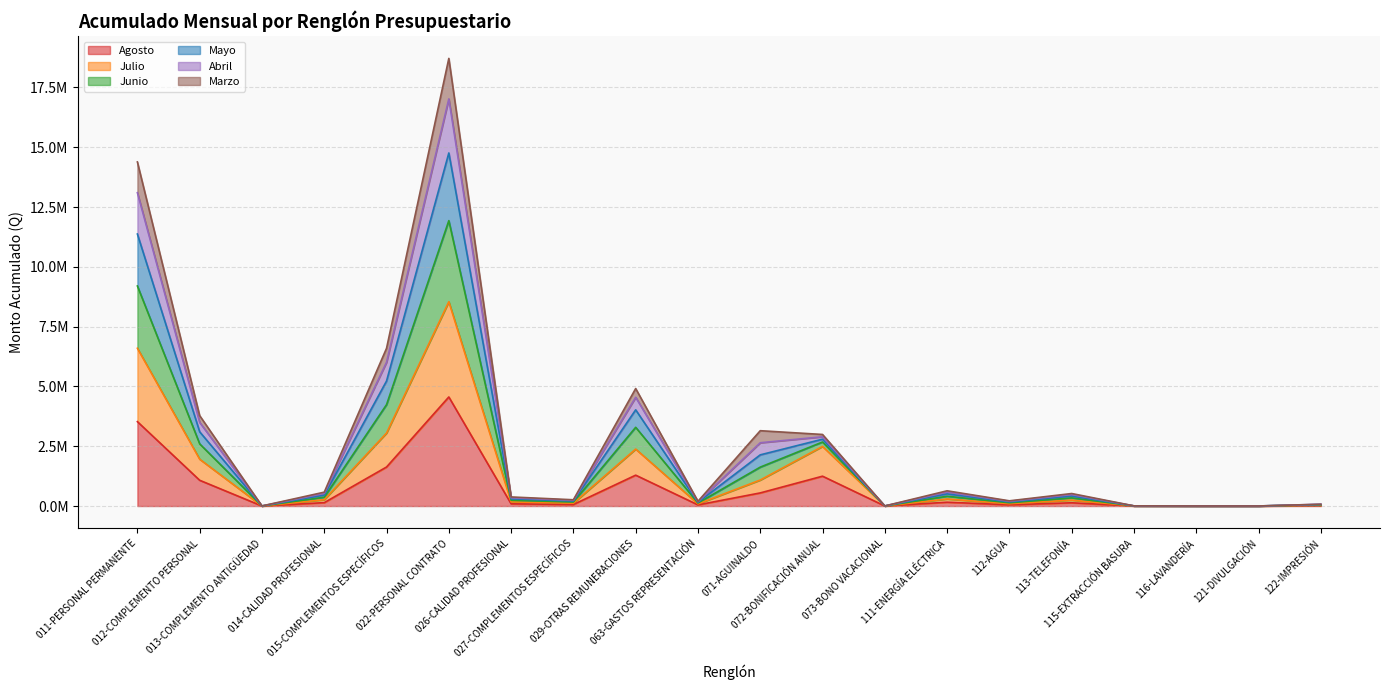

Which label corresponds to the largest value in the chart?

022-PERSONAL CONTRATO